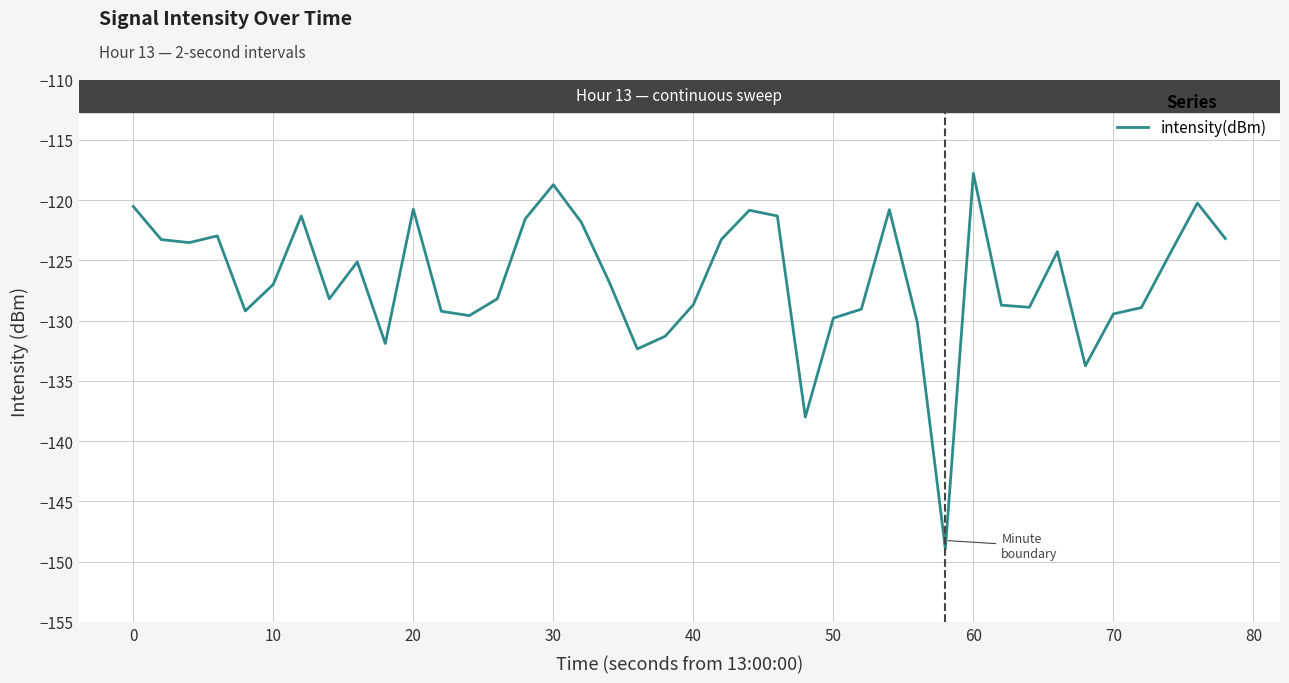

What is the greatest value displayed?

-117.8